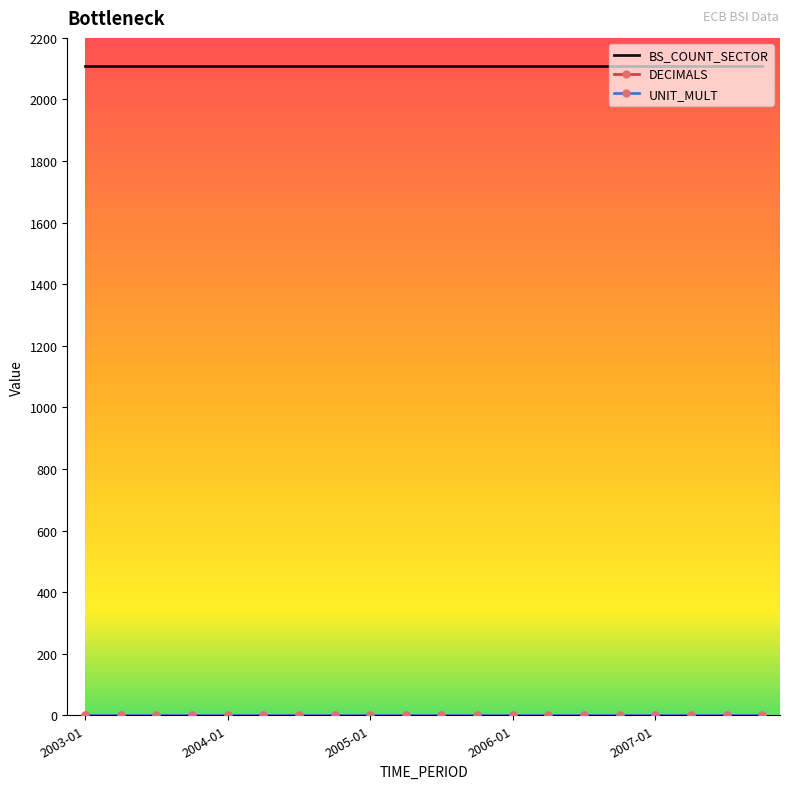

Which series has the largest total across all categories?

BS_COUNT_SECTOR